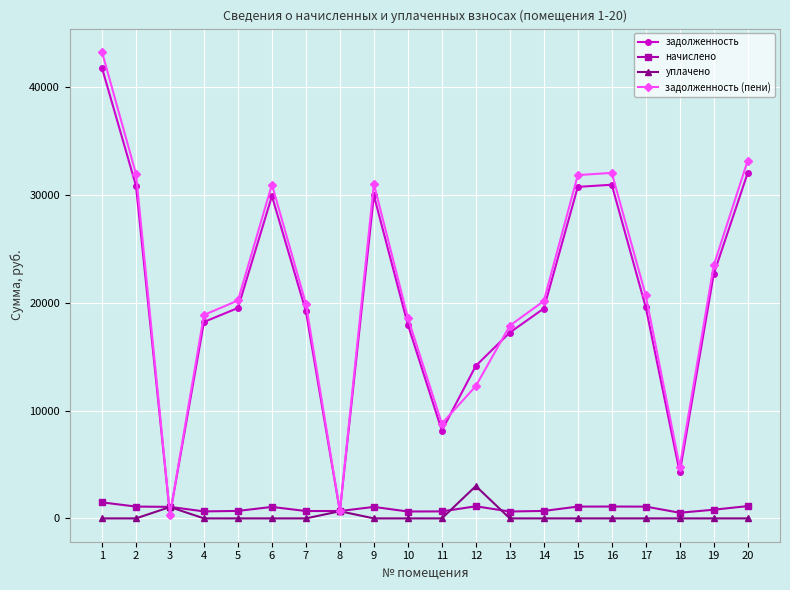

Is it true that уплачено equals 0.0 at 5?

True